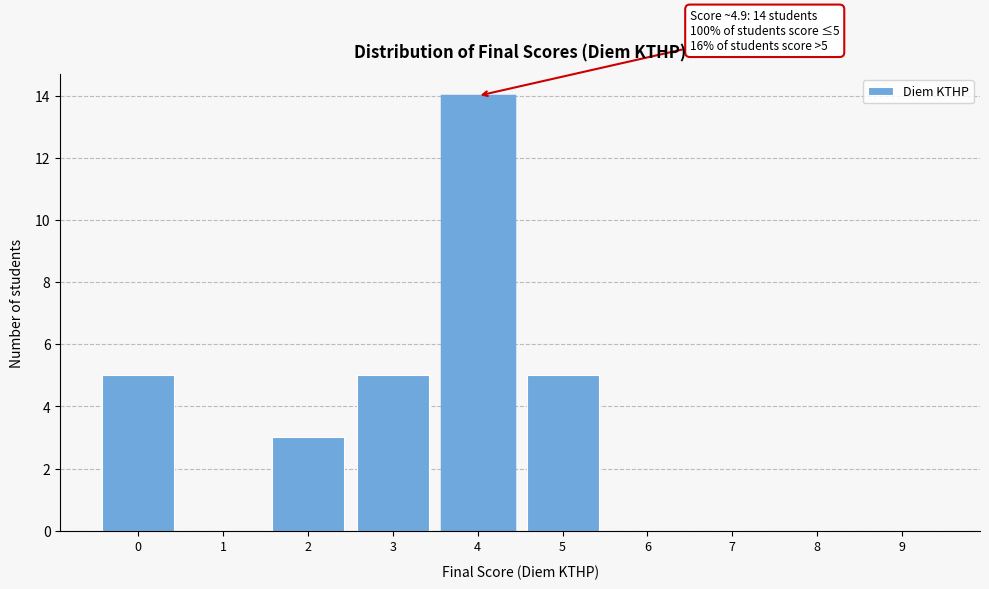

Reading left to right, transcribe all the data shown in this chart.

0=5	1=0	2=3	3=5	4=14	5=5	6=0	7=0	8=0	9=0